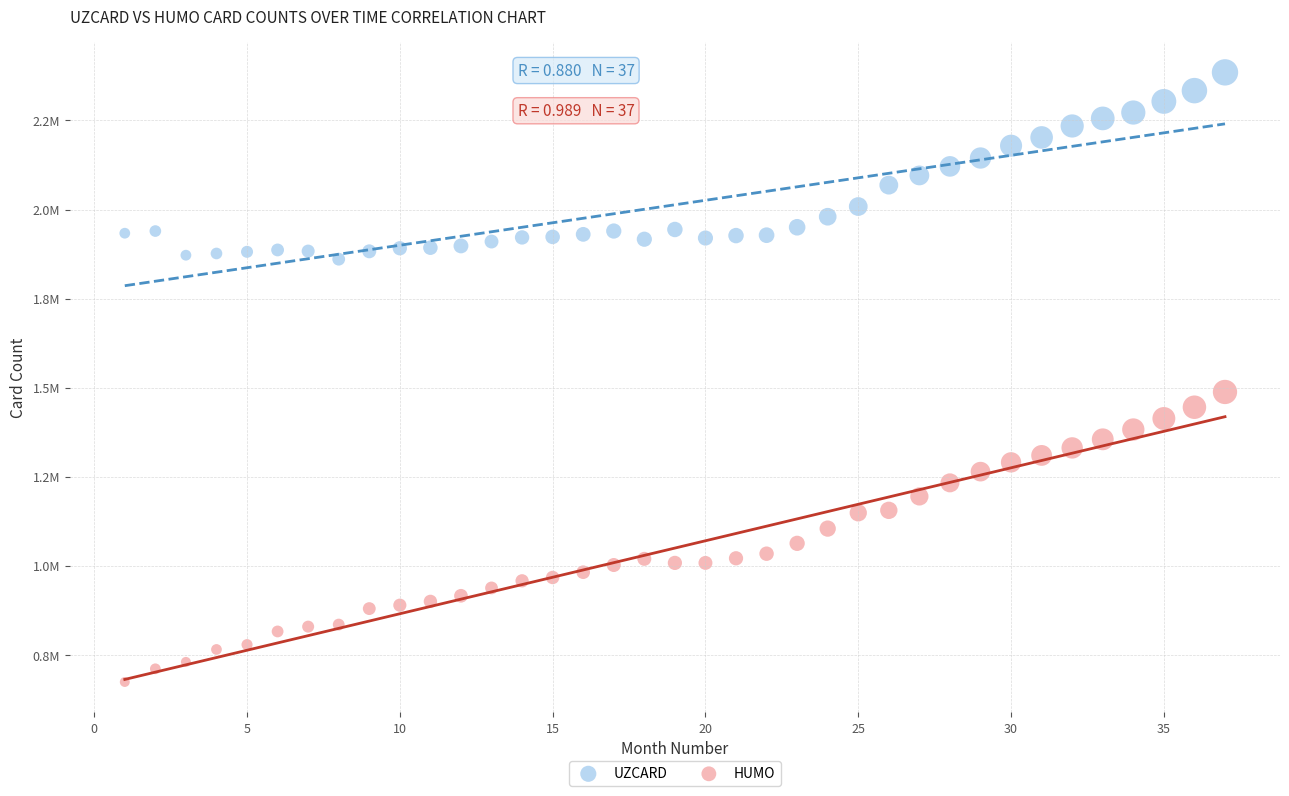

What are all the series names shown in the legend?

UZCARD, HUMO